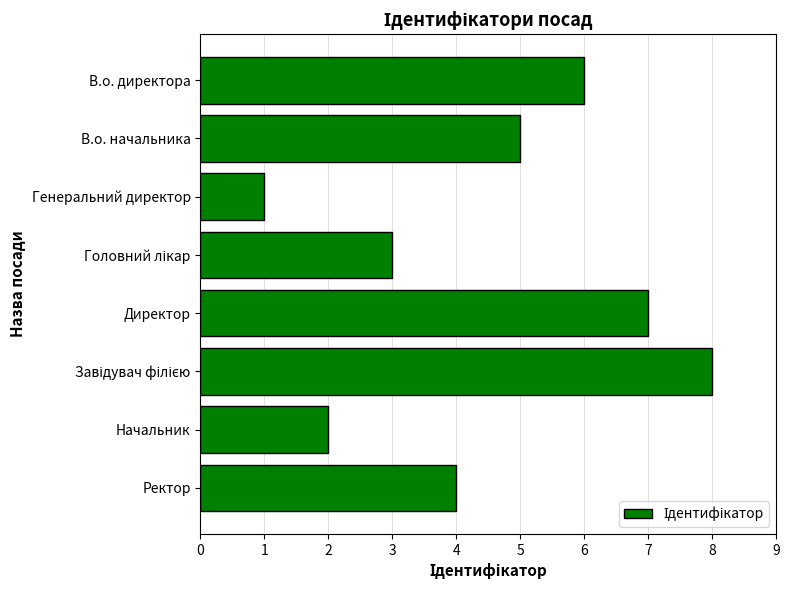

Count the number of data series in this chart.

1